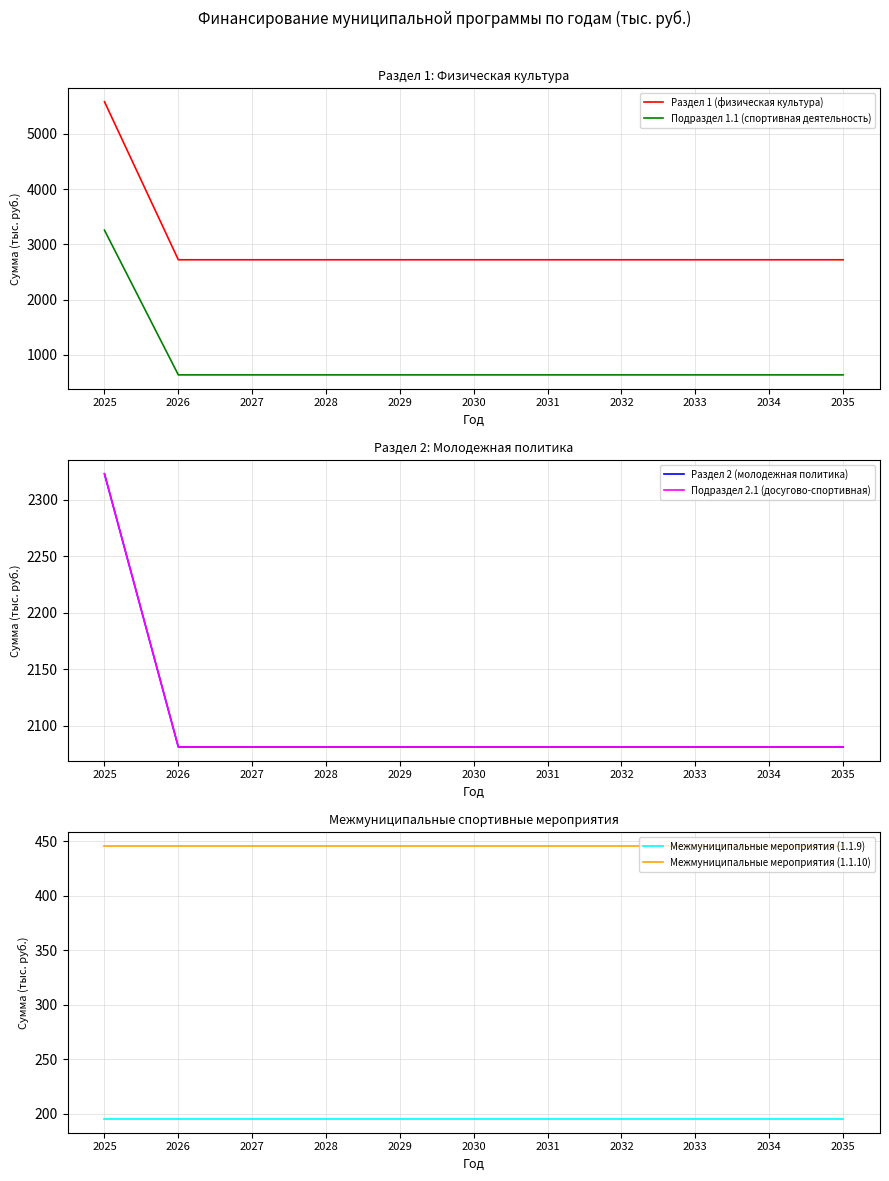

The value of Межмуниципальные мероприятия (1.1.10) at 2032 is 296.9. True or false?

False